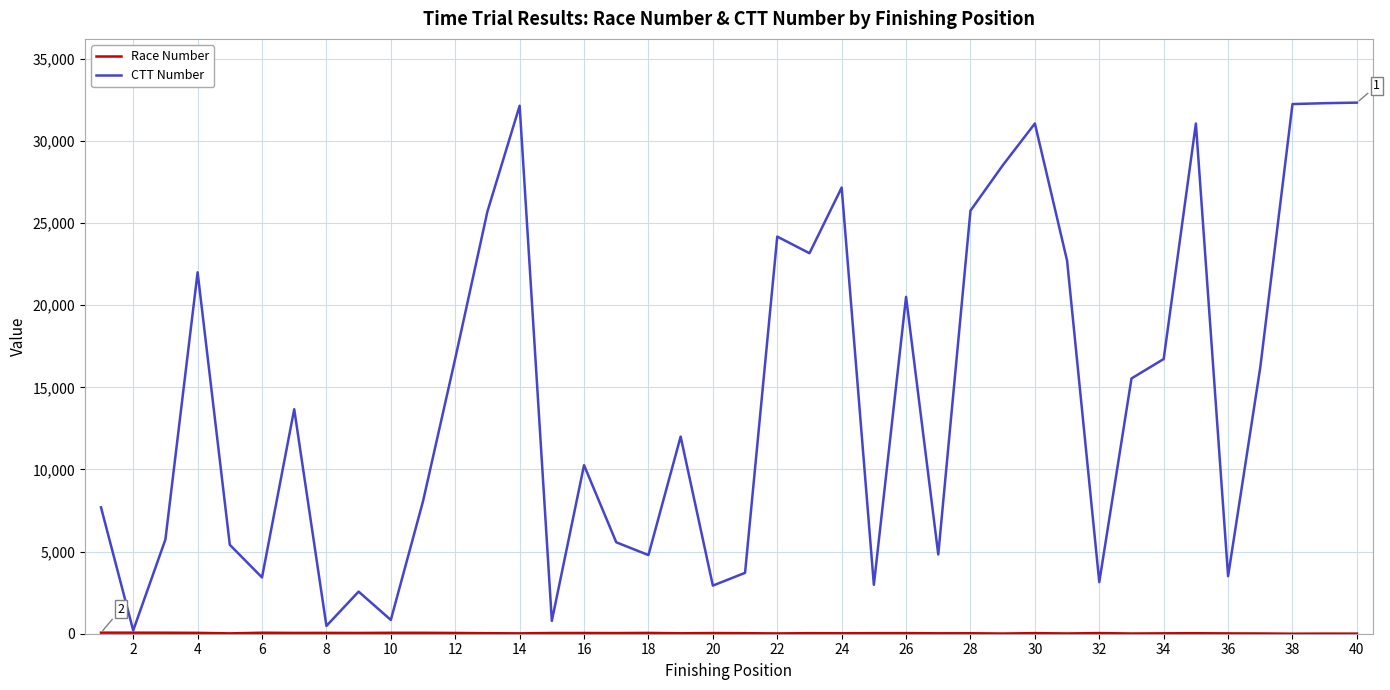

How many lines are shown in the chart?

2